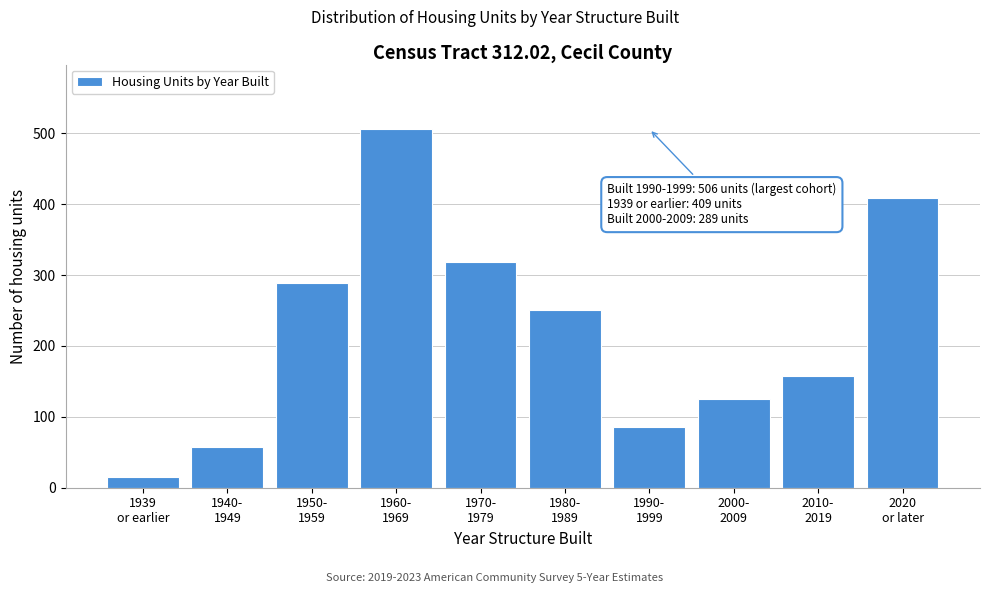

Reading right to left, list all the values displayed in this chart.

409	158	125	85	251	319	506	289	58	15